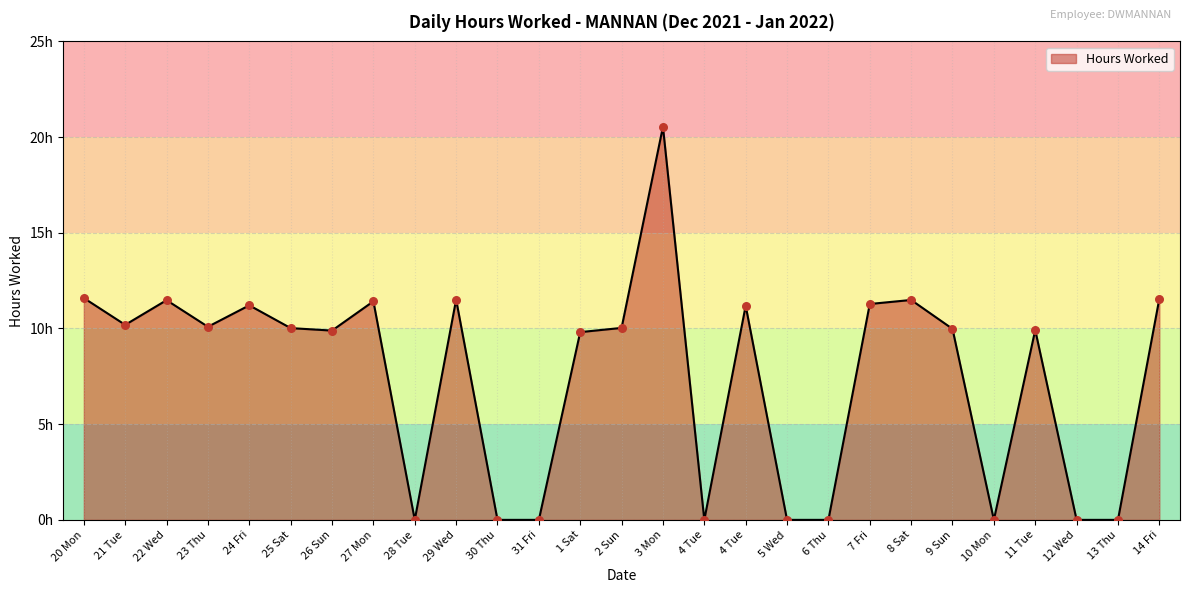

What is the change in value from 4 Tue to 13 Thu?

-11.2